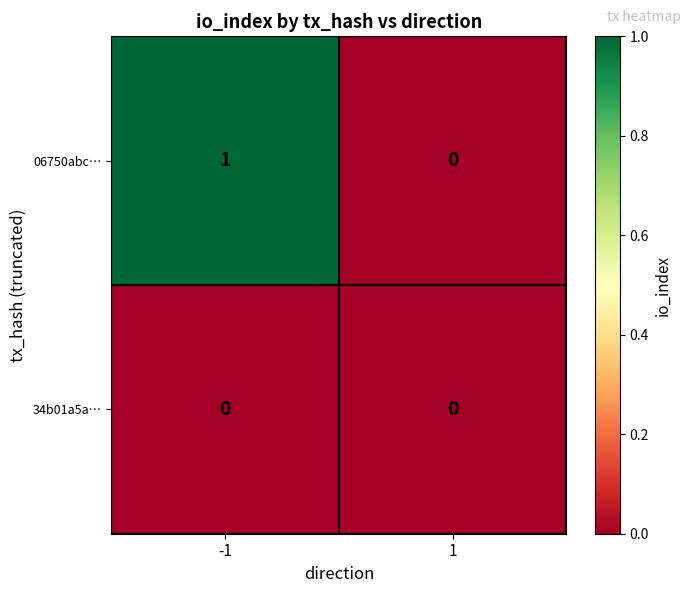

Reading left to right, transcribe all the data shown in this chart.

06750abc…: 1	0
34b01a5a…: 0	0